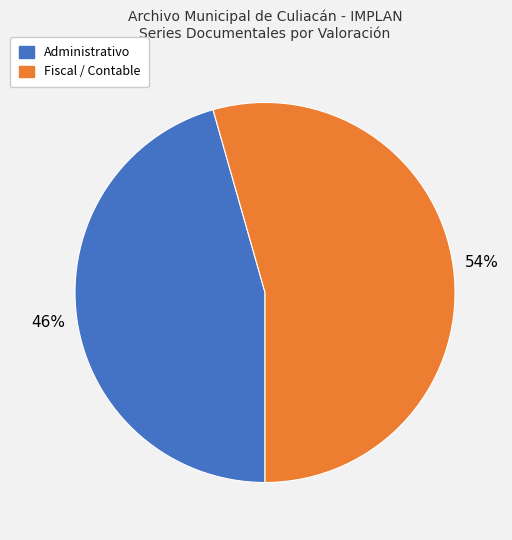

To the nearest percent, what portion does Administrativo represent?

46%